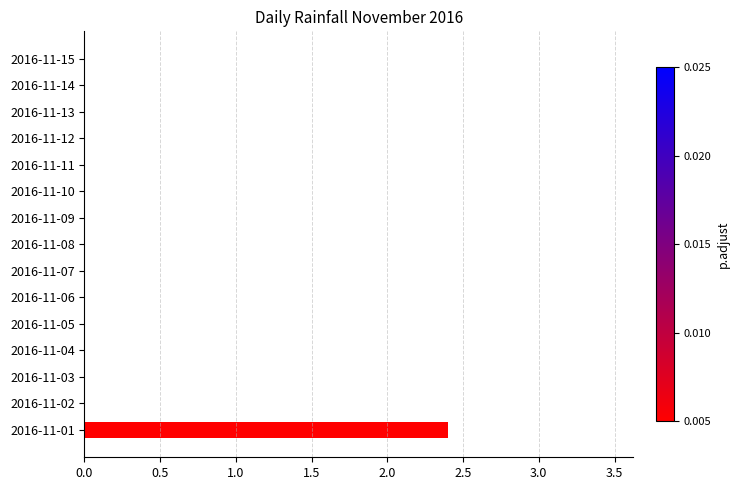

Is it true that the value at 2016-11-08 is 0.0?

True